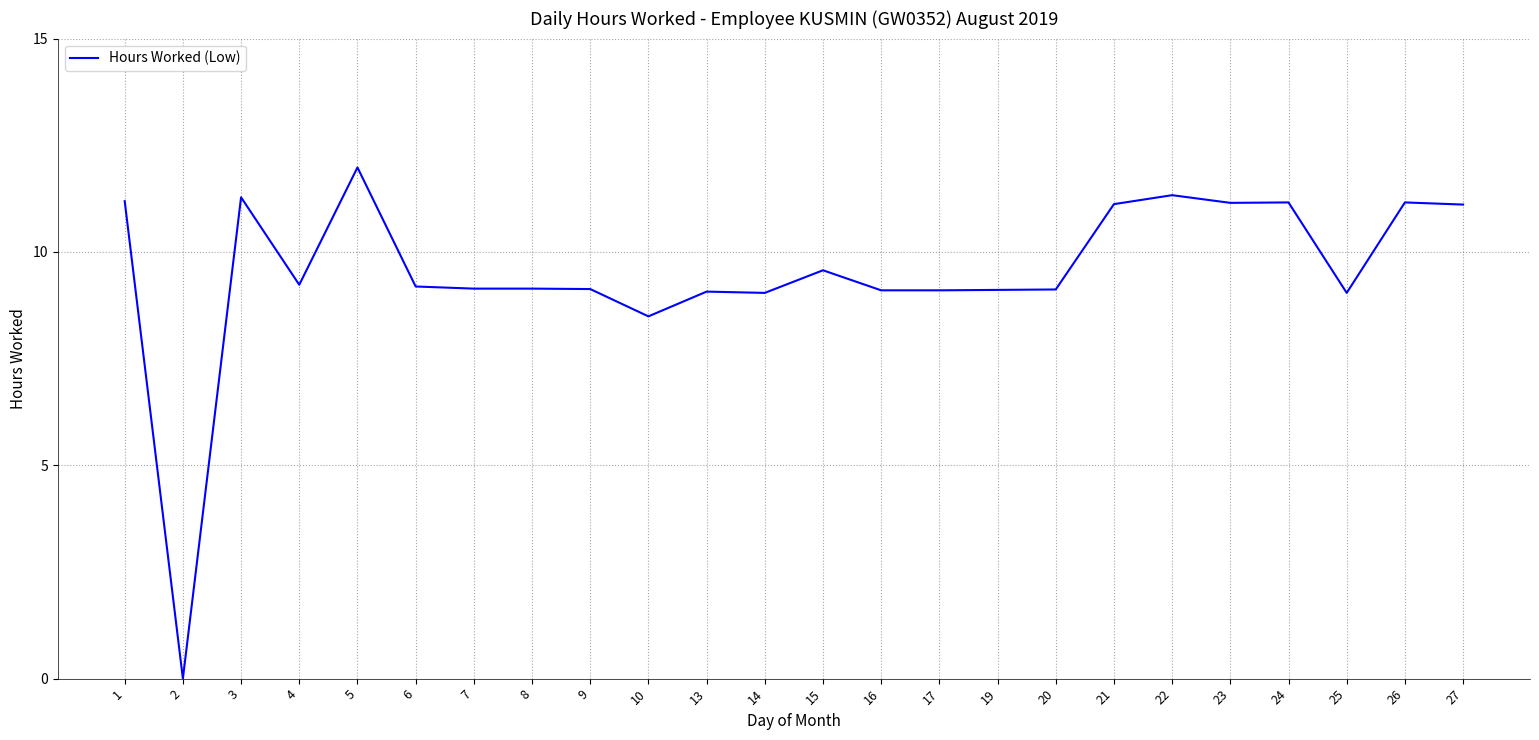

What is the ratio of the value at 7 to the value at 6?

1.0